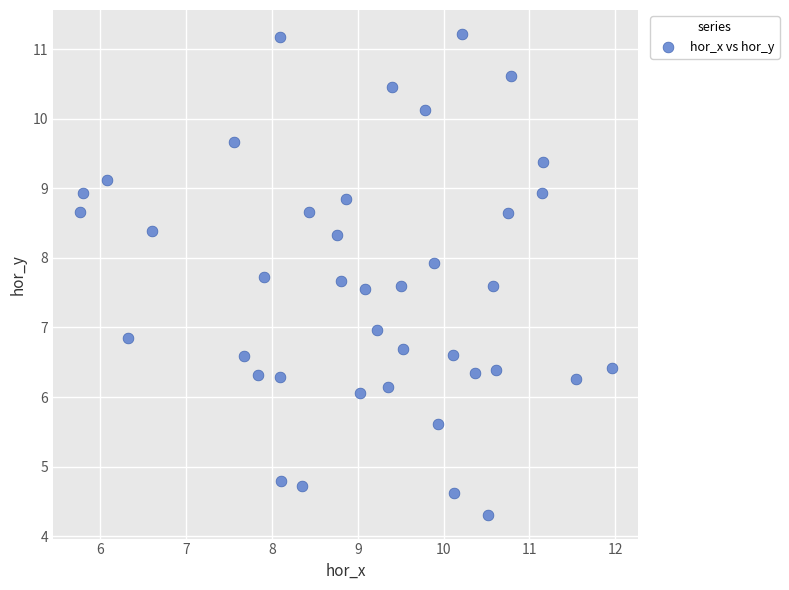

What is the range of Y values (max minus min)?

6.9